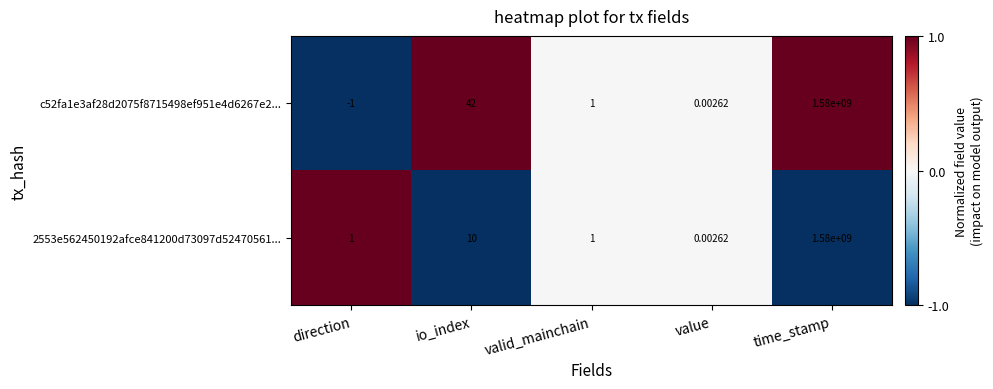

Which category has the lowest value across all series?

direction